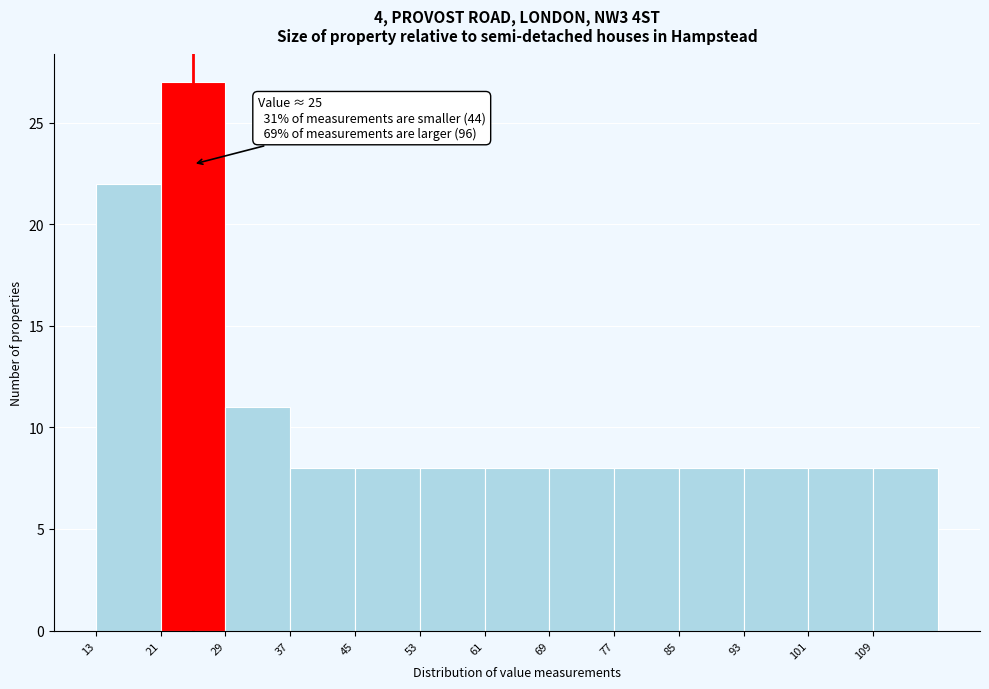

Over which range of the x-axis is the bar tallest?

21 to 29